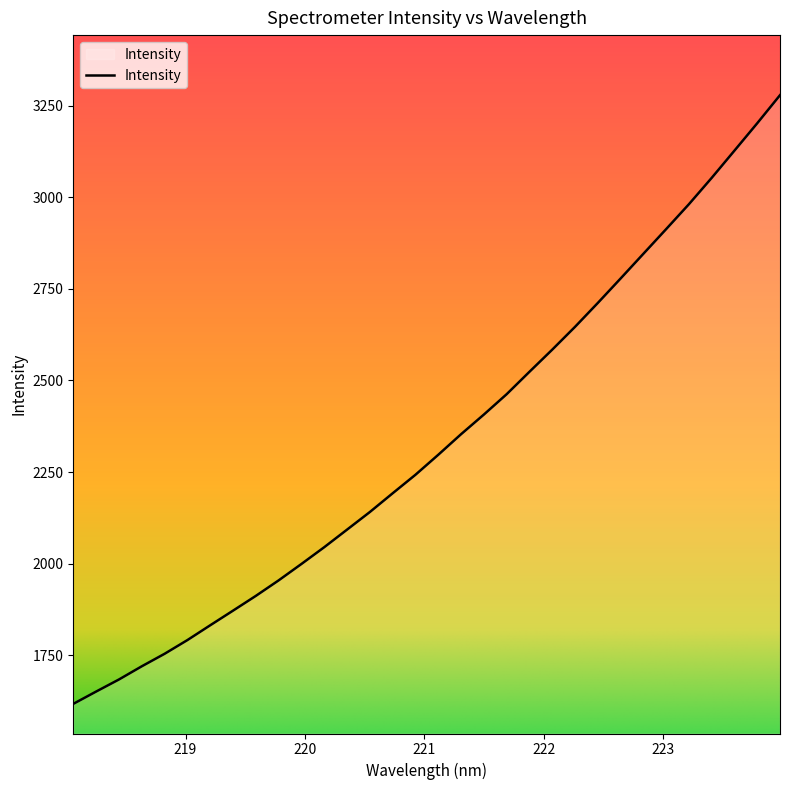

What is the difference between the maximum and minimum values?

1661.5